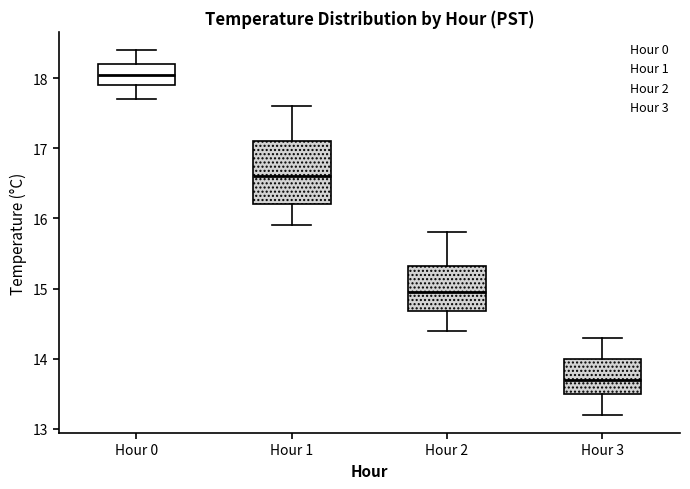

Comparing the boxes themselves (not the whiskers), which one is the tallest?

Hour 1